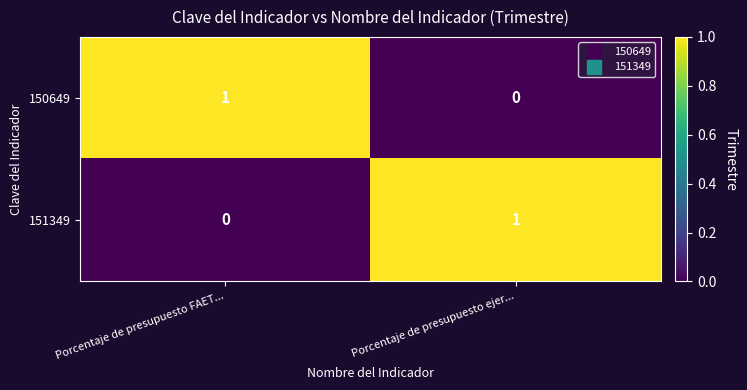

Reading left to right, what are all the values shown in this chart?

150649: 1	0
151349: 0	1